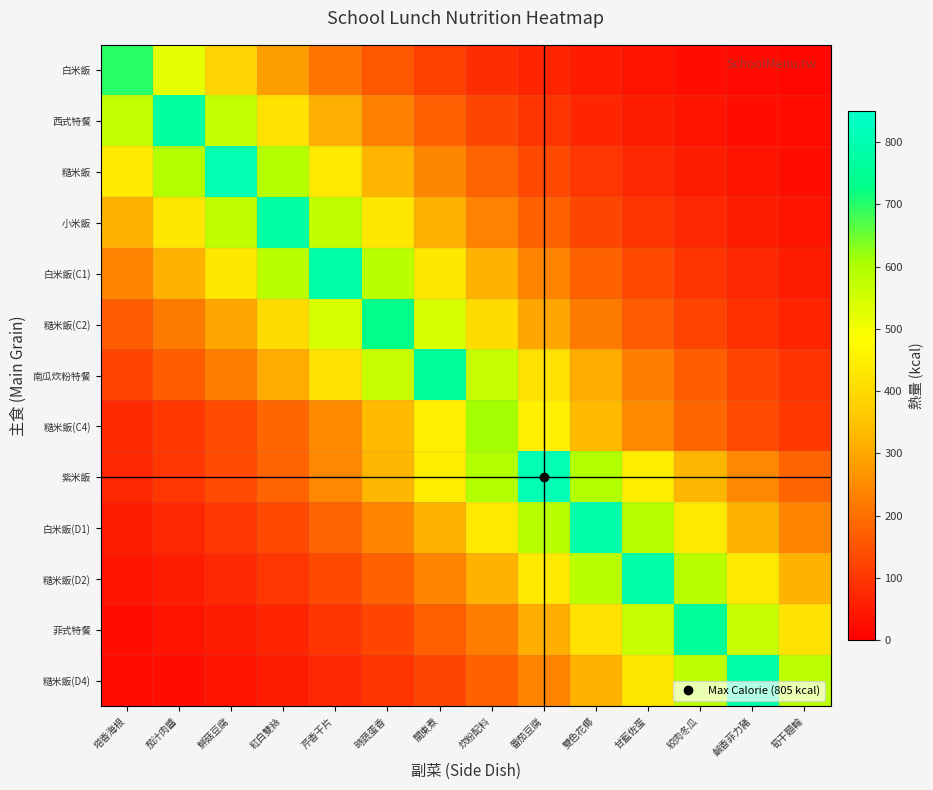

At which category is the sum across all series the highest?

關東煮